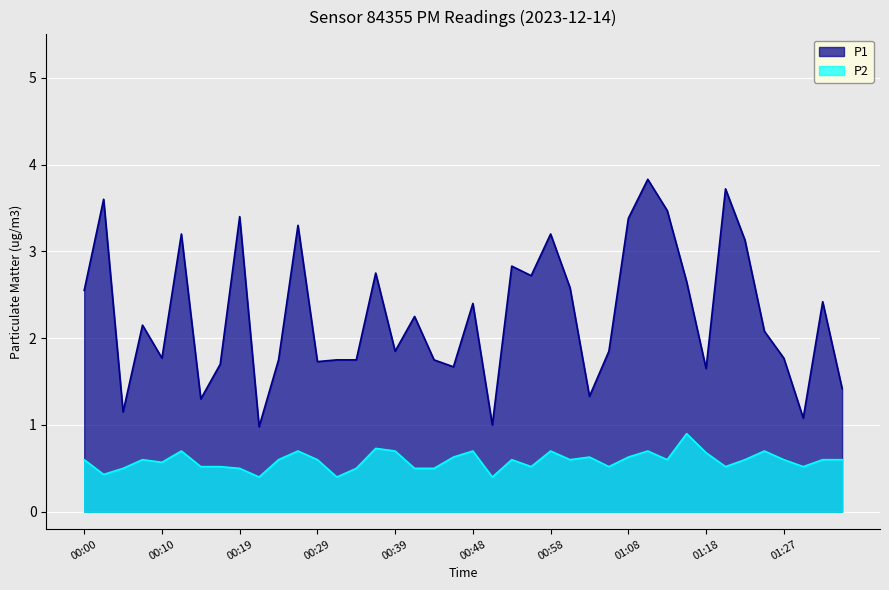

True or false: P1 has a value of 1.0 at 00:51.

True